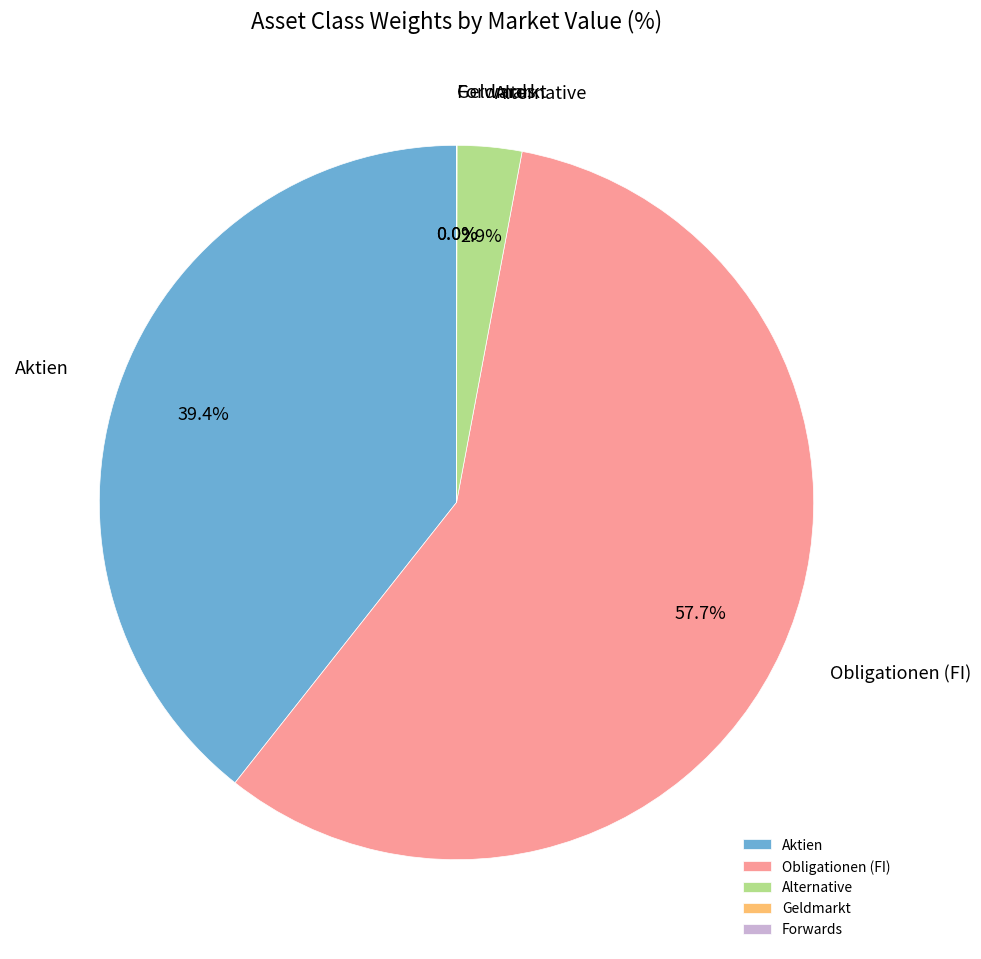

What is the majority slice?

Obligationen (FI)